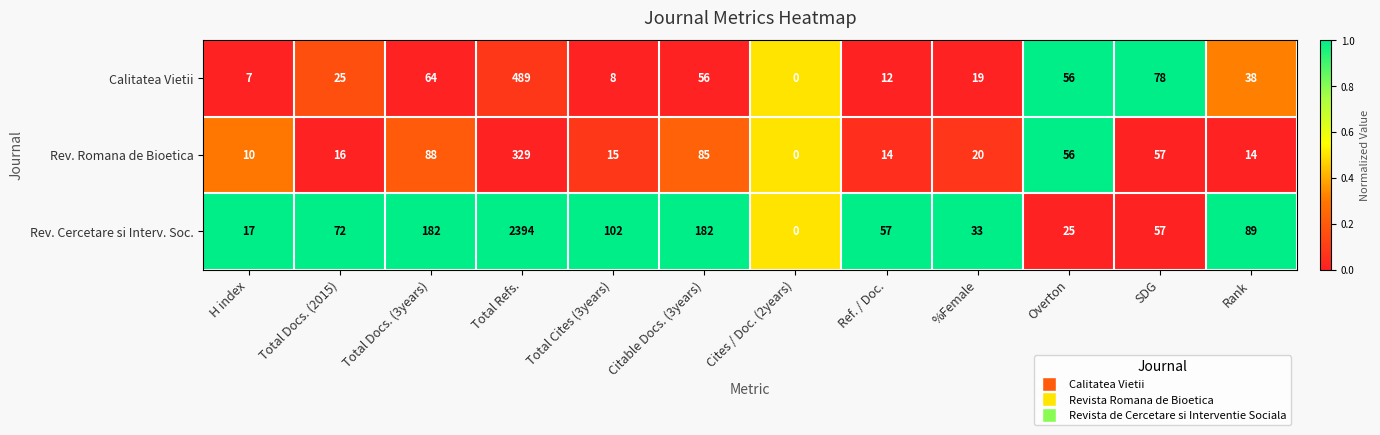

At which label is Calitatea Vietii closest to 244?

SDG